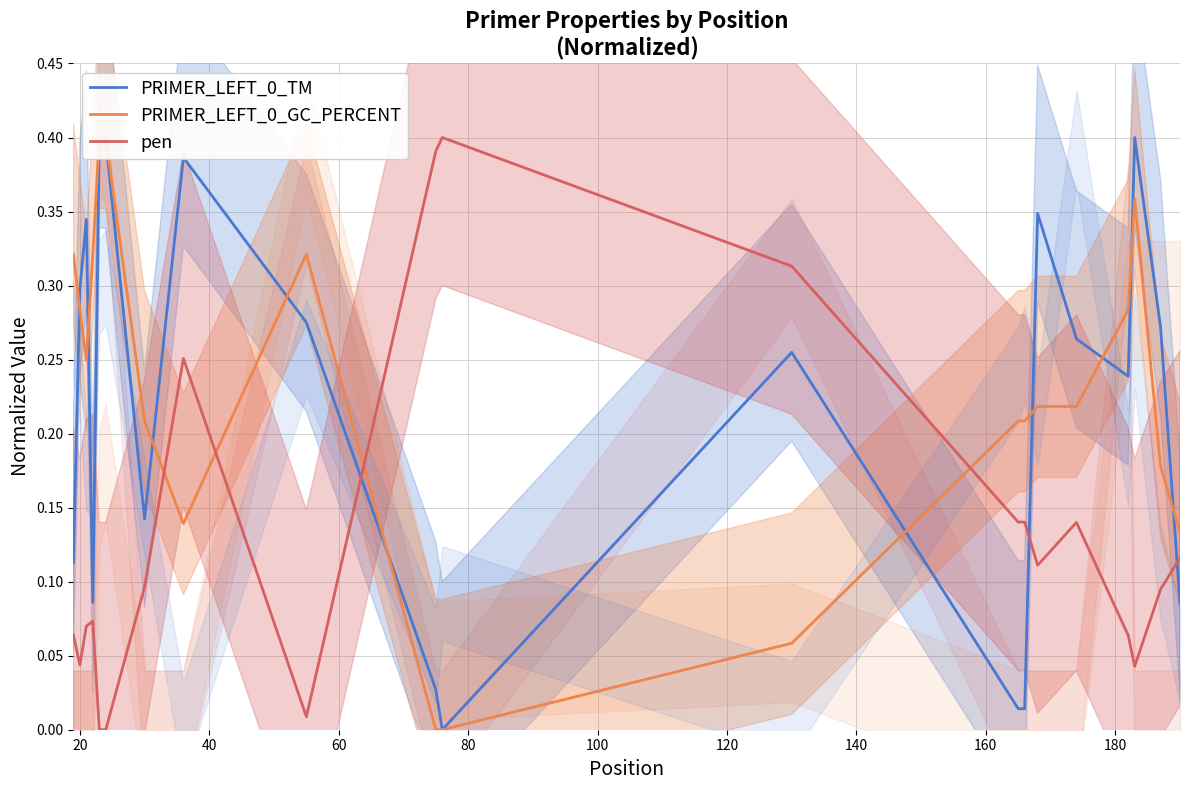

What is the maximum value shown in the chart?

0.4